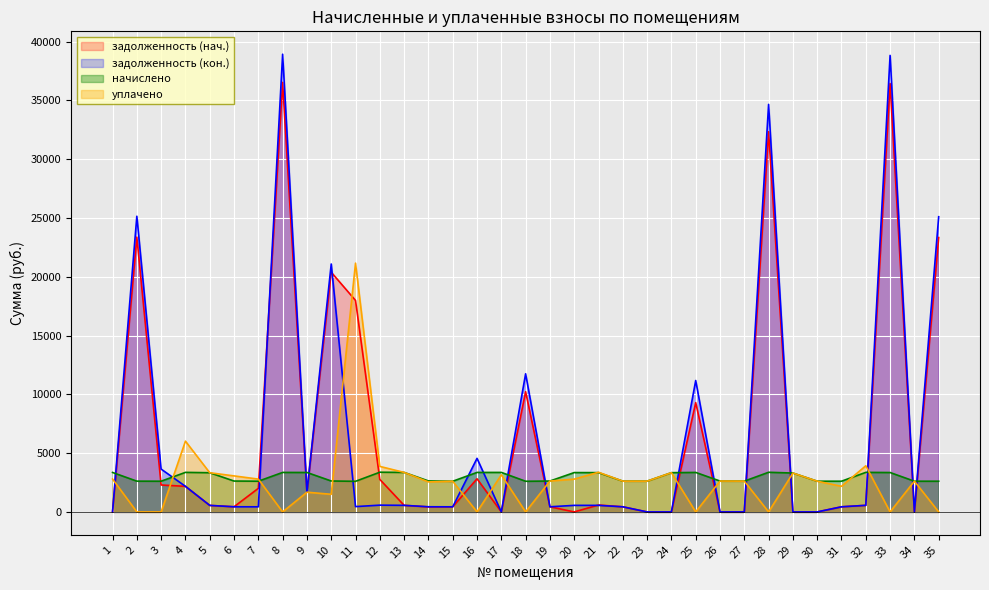

What is the sum of all задолженность (кон.) values?

225610.6